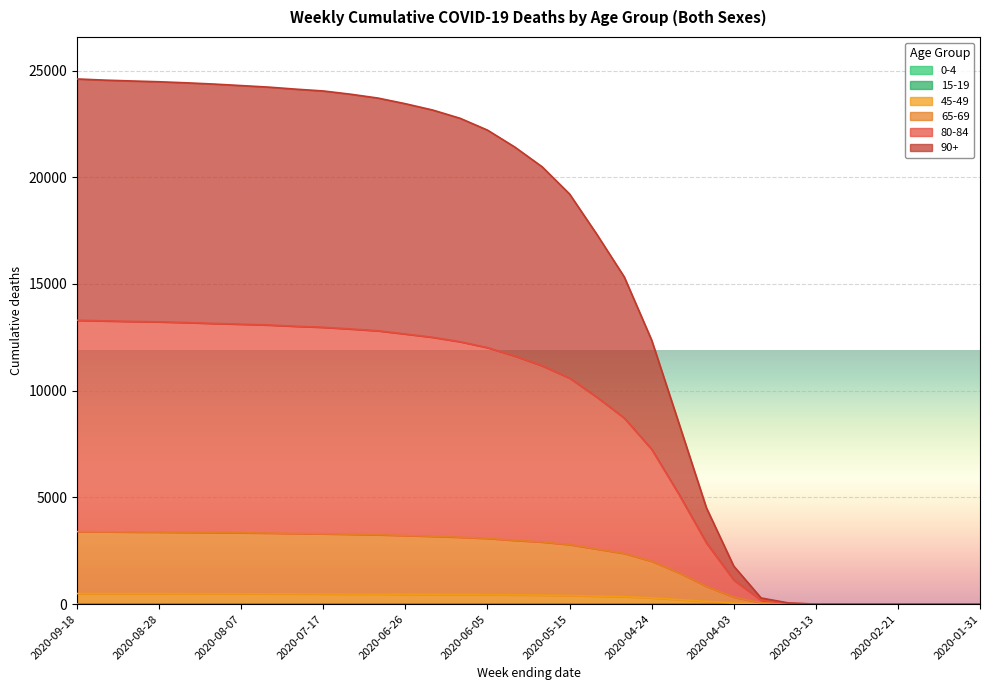

At which category does the chart reach its peak across all series?

2020-09-18